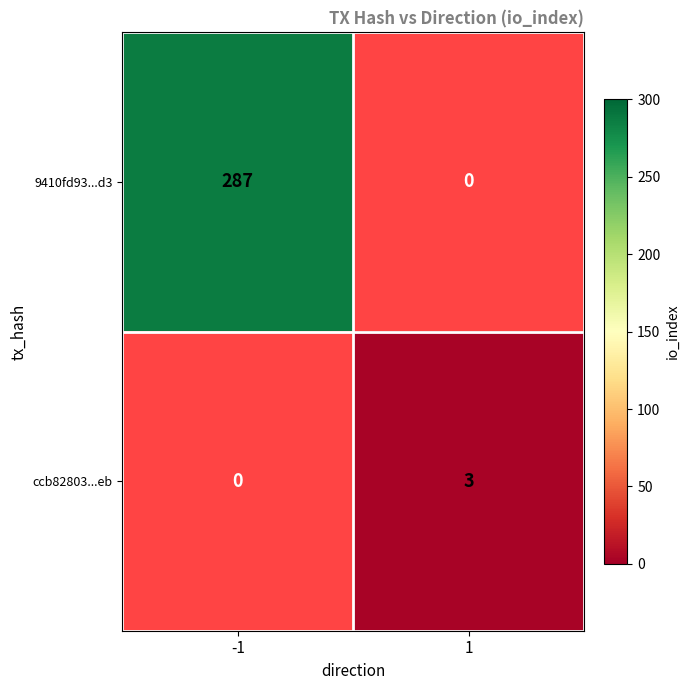

The value of ccb82803...eb at 1 is 5.2. True or false?

False